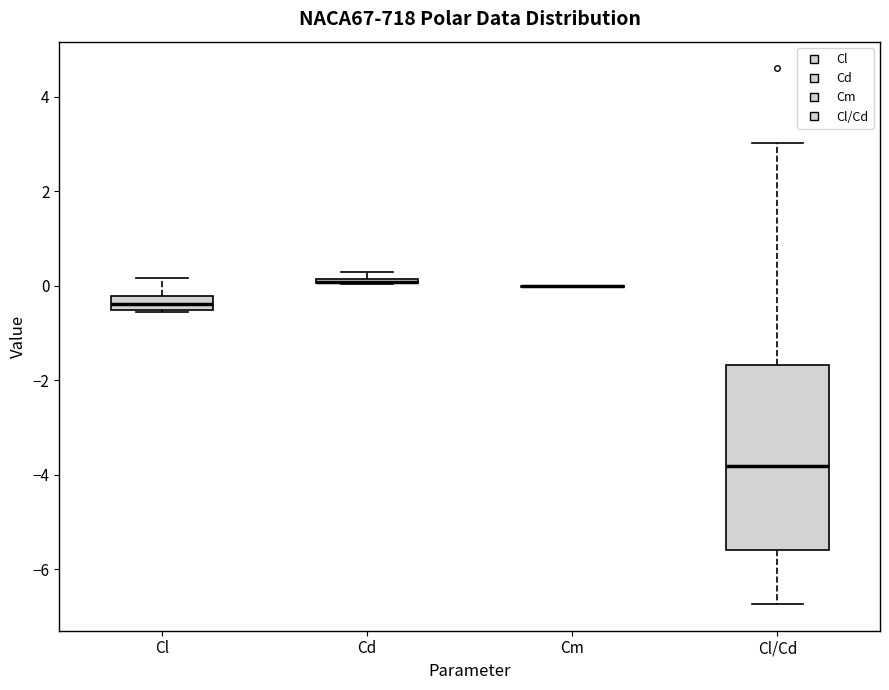

Where is the lower edge of the box for Cl/Cd on the y-axis? The values are not printed on the chart, so give them approximately, as read against the axis.

-5.6